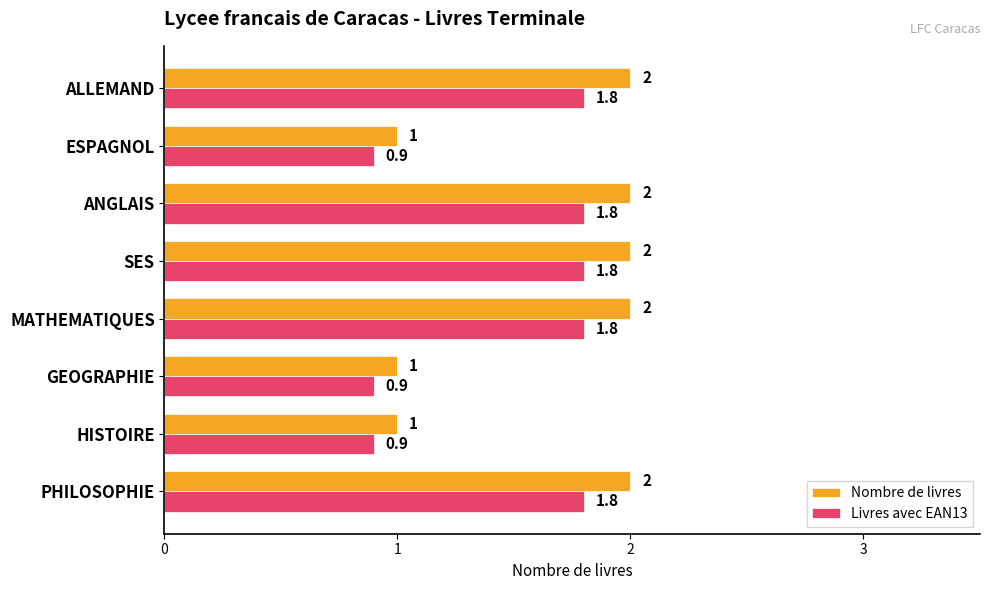

Is the value of Livres avec EAN13 at HISTOIRE greater than the value of Nombre de livres at ANGLAIS?

No